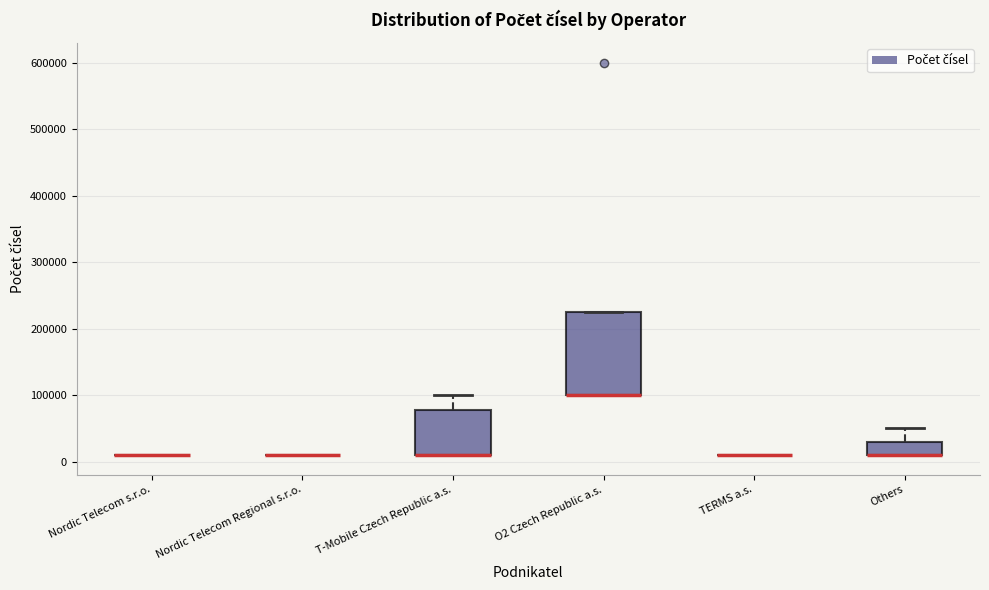

Which box is the tallest, from its lower edge to its upper edge?

O2 Czech Republic a.s.